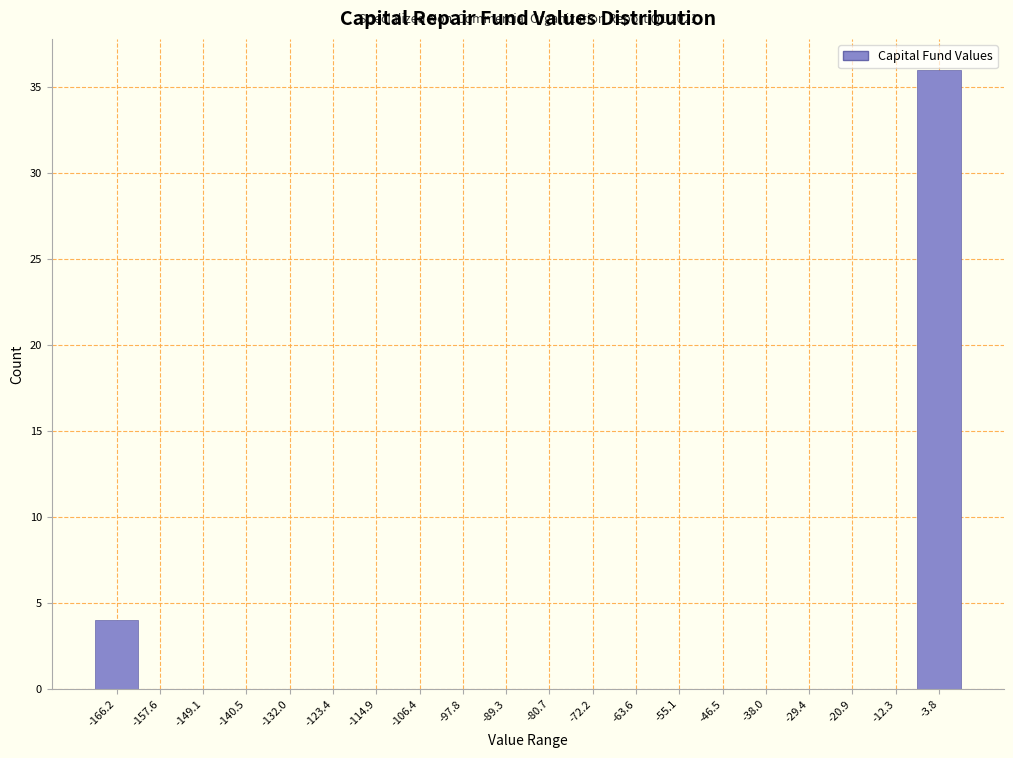

Reading left to right, what are all the values shown in this chart?

-166.2=4	-157.6=0	-149.1=0	-140.5=0	-132.0=0	-123.4=0	-114.9=0	-106.4=0	-97.8=0	-89.3=0	-80.7=0	-72.2=0	-63.6=0	-55.1=0	-46.5=0	-38.0=0	-29.4=0	-20.9=0	-12.3=0	-3.8=36